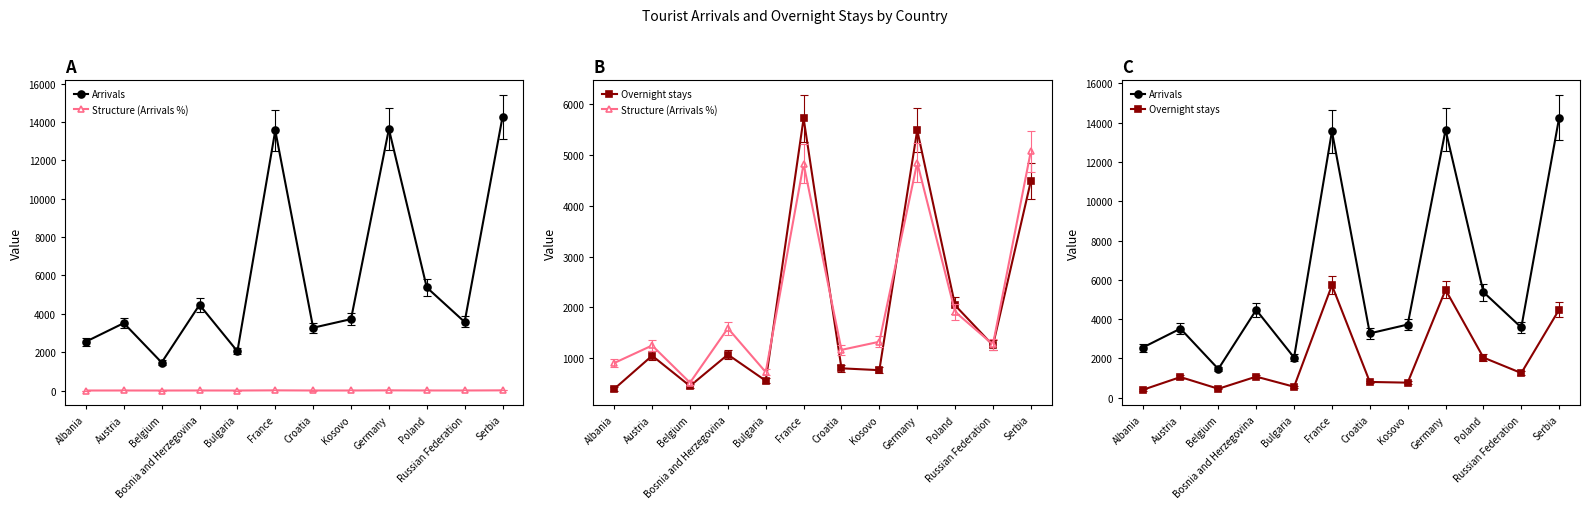

How many lines are shown in the chart?

3